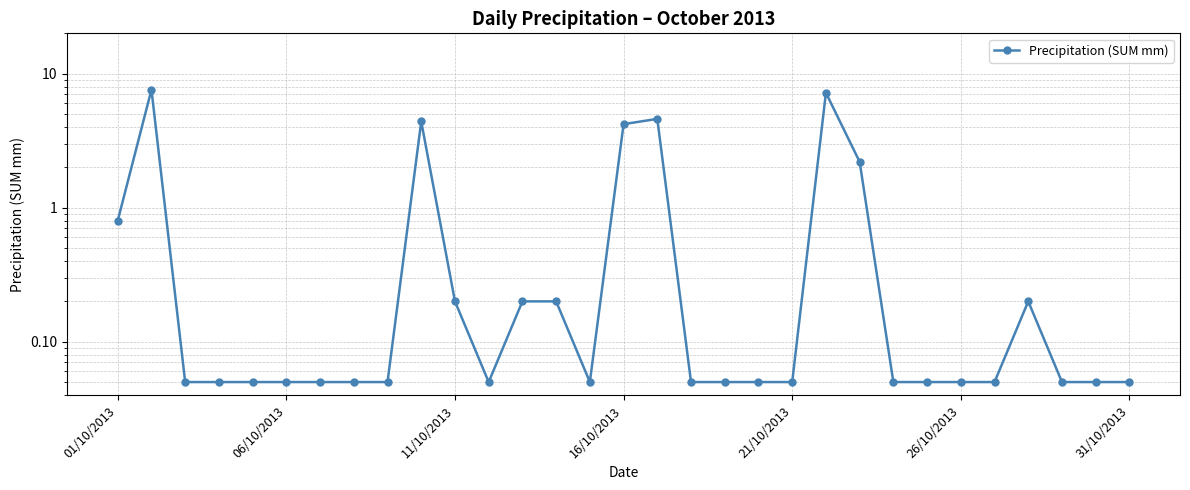

Reading right to left, extract all data points from this chart.

0.1	0.1	0.1	0.2	0.1	0.1	0.1	0.1	2.2	7.2	0.1	0.1	0.1	0.1	4.6	4.2	0.1	0.2	0.2	0.1	0.2	4.4	0.1	0.1	0.1	0.1	0.1	0.1	0.1	7.6	0.8